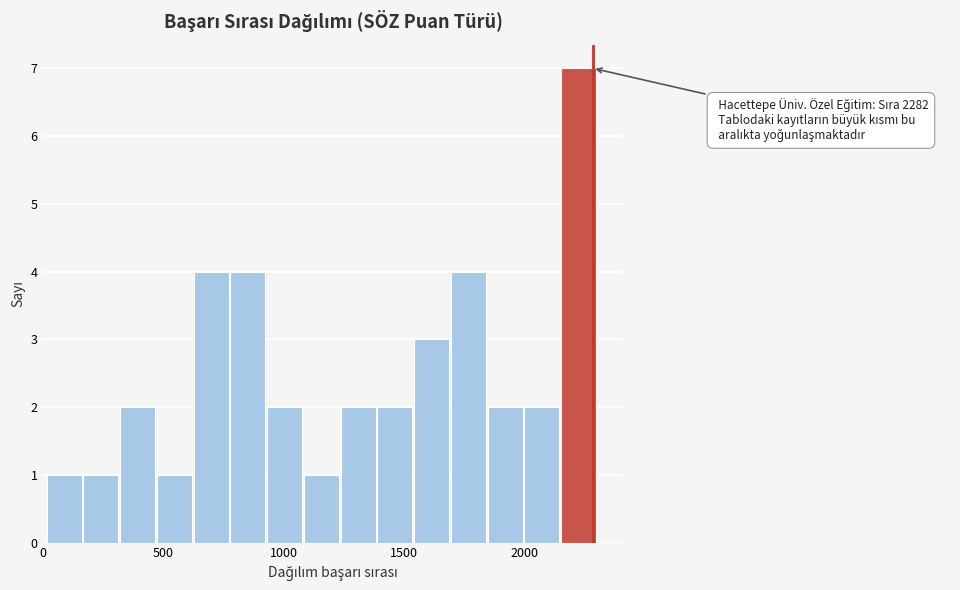

Read against the x-axis, roughly where is the centre of the tallest bar?

2200